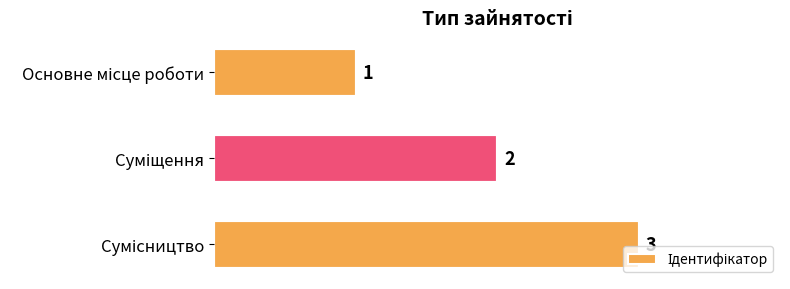

What is the value of the 3rd bar from the top?

3